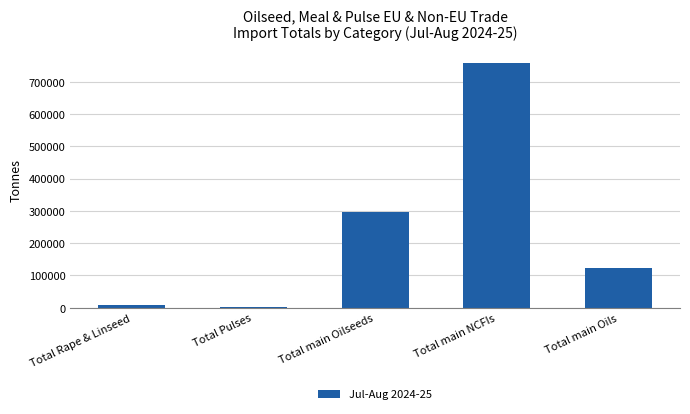

Reading right to left, list all the values displayed in this chart.

Total main Oils=121905	Total main NCFIs=757324	Total main Oilseeds=298003	Total Pulses=2747	Total Rape & Linseed=8748